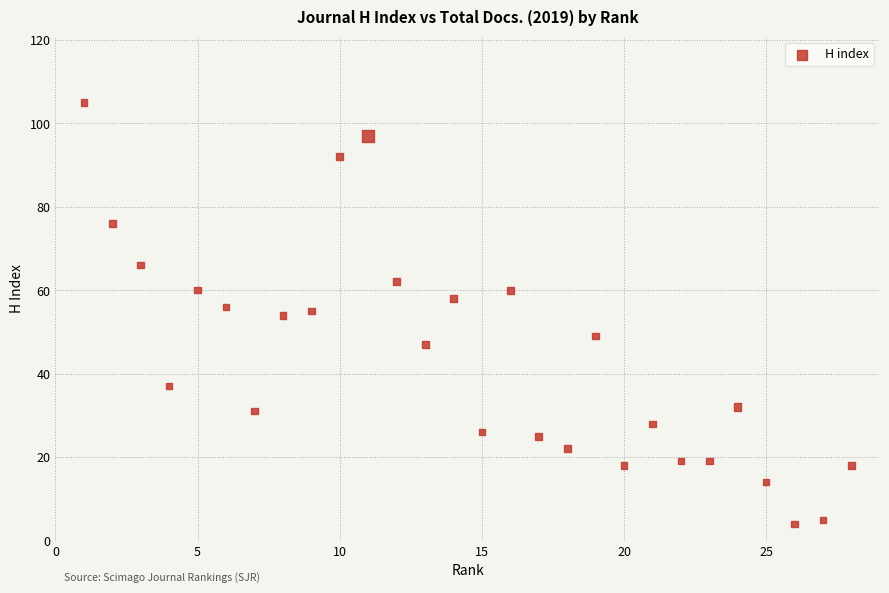

What is the range of X values (max minus min)?

27